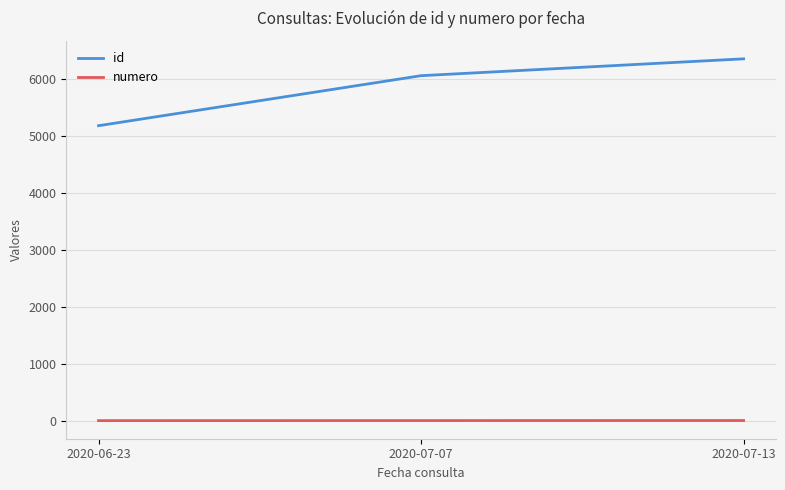

Which series has the largest range (max minus min)?

id